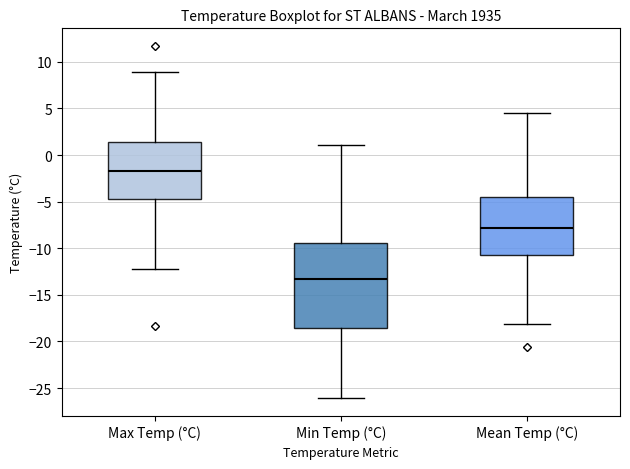

Which box has the lowest median line?

Min Temp (°C)